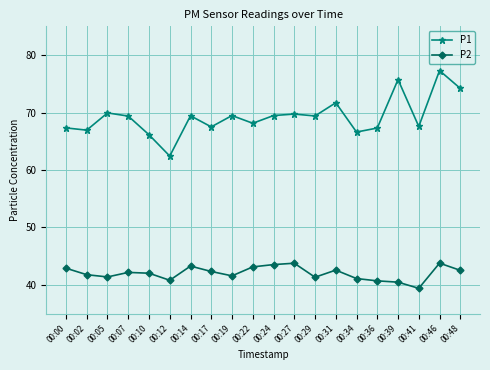

Which category has the highest value in the P1 series?

00:46